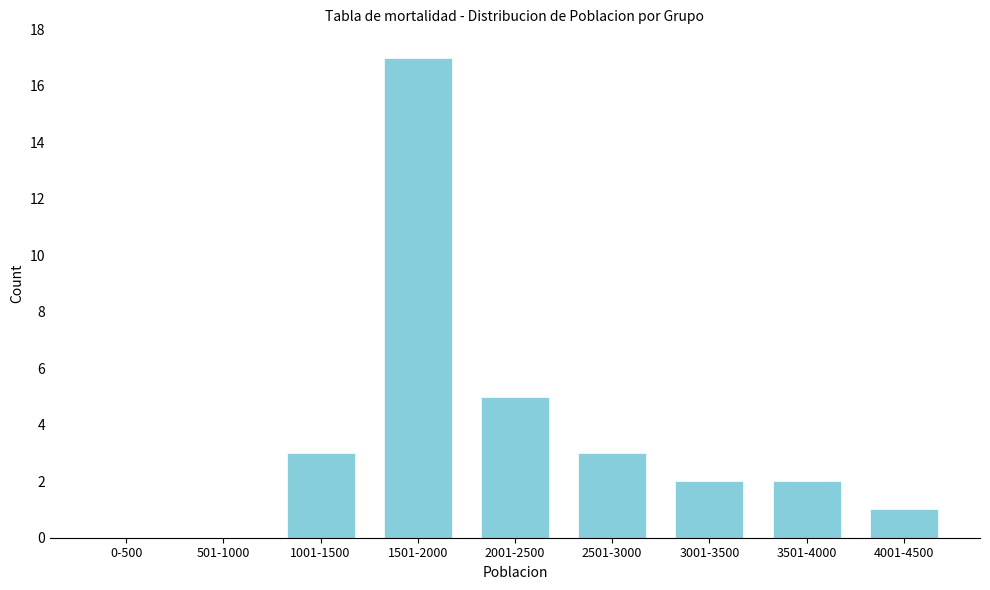

Reading right to left, transcribe all the data shown in this chart.

4001-4500=1	3501-4000=2	3001-3500=2	2501-3000=3	2001-2500=5	1501-2000=17	1001-1500=3	501-1000=0	0-500=0